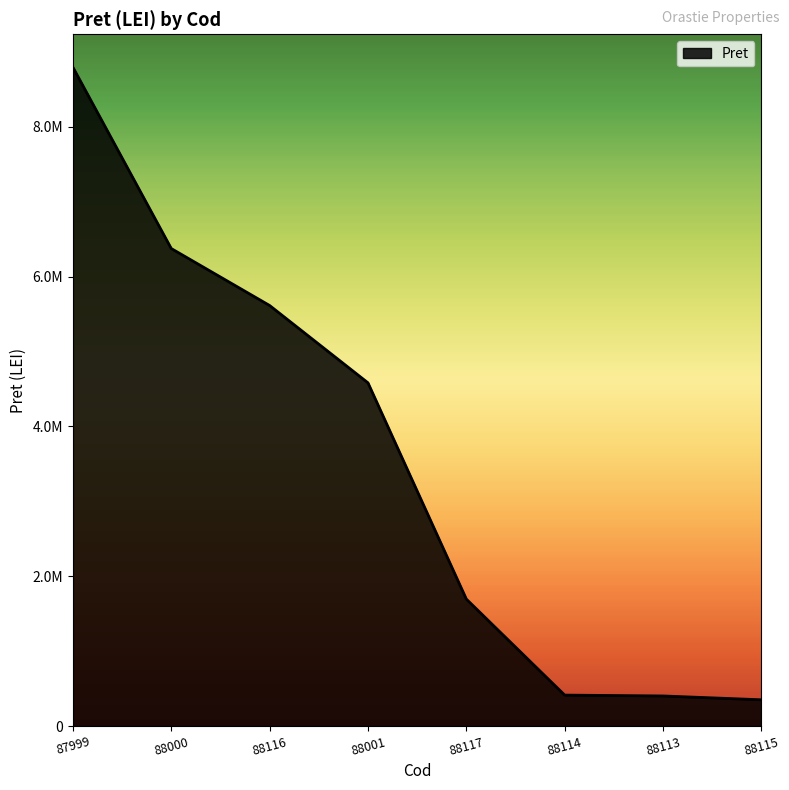

The value at 88117 is 1695400. True or false?

True